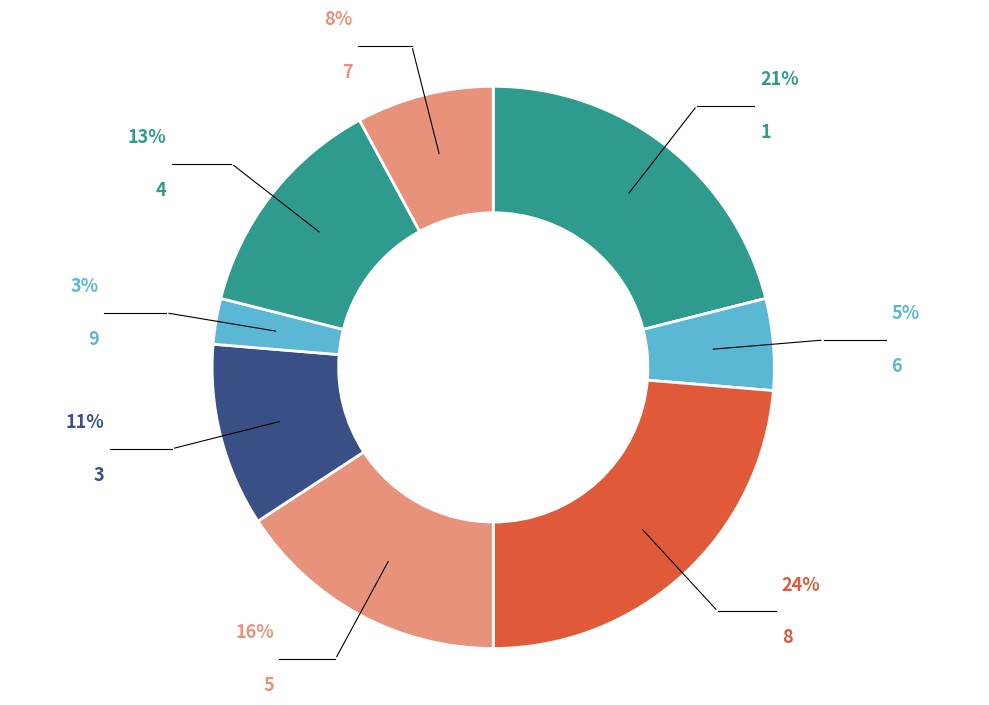

What is the ratio of the value at 8 to the value at 4?

1.8